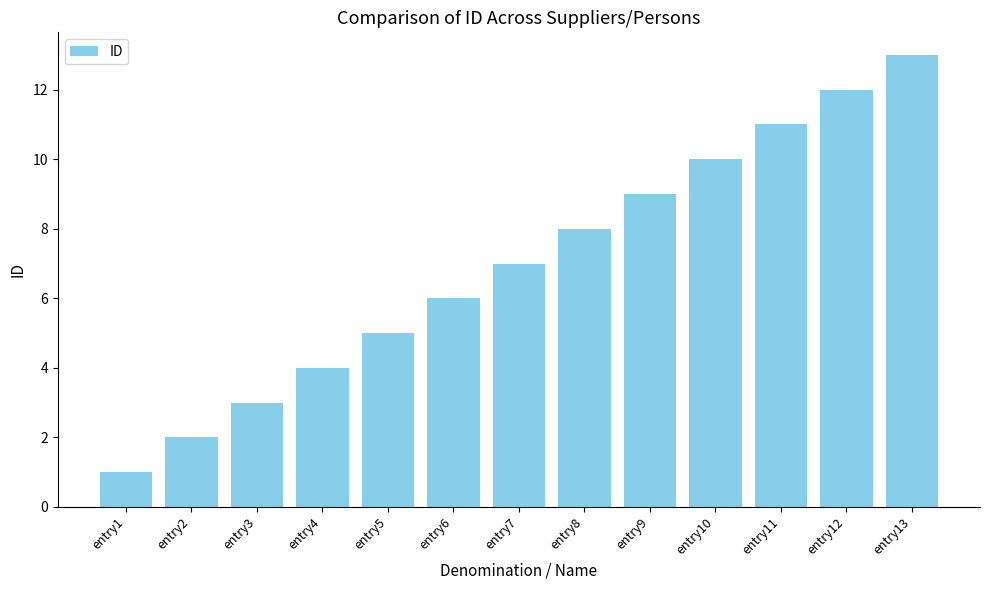

Does the chart contain any negative values?

No